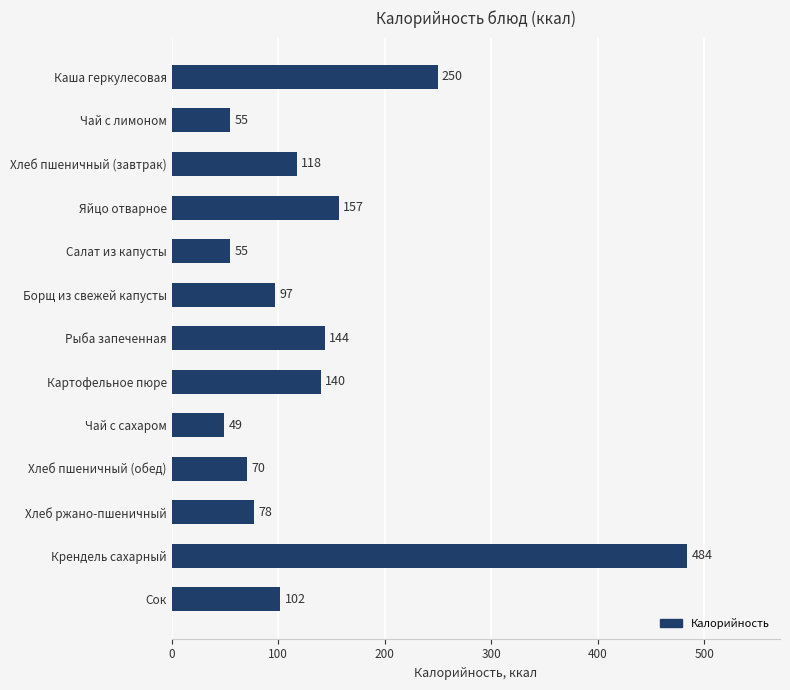

Which category has the lowest value across all series?

Чай с сахаром